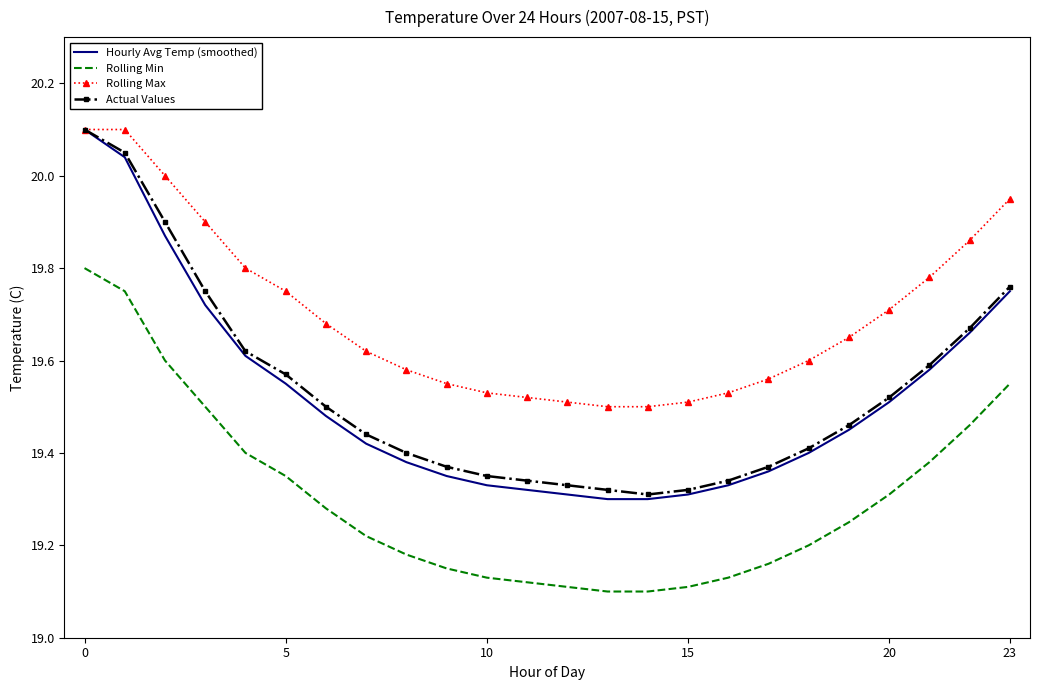

Which series has the widest spread of values?

Hourly Avg Temp (smoothed)